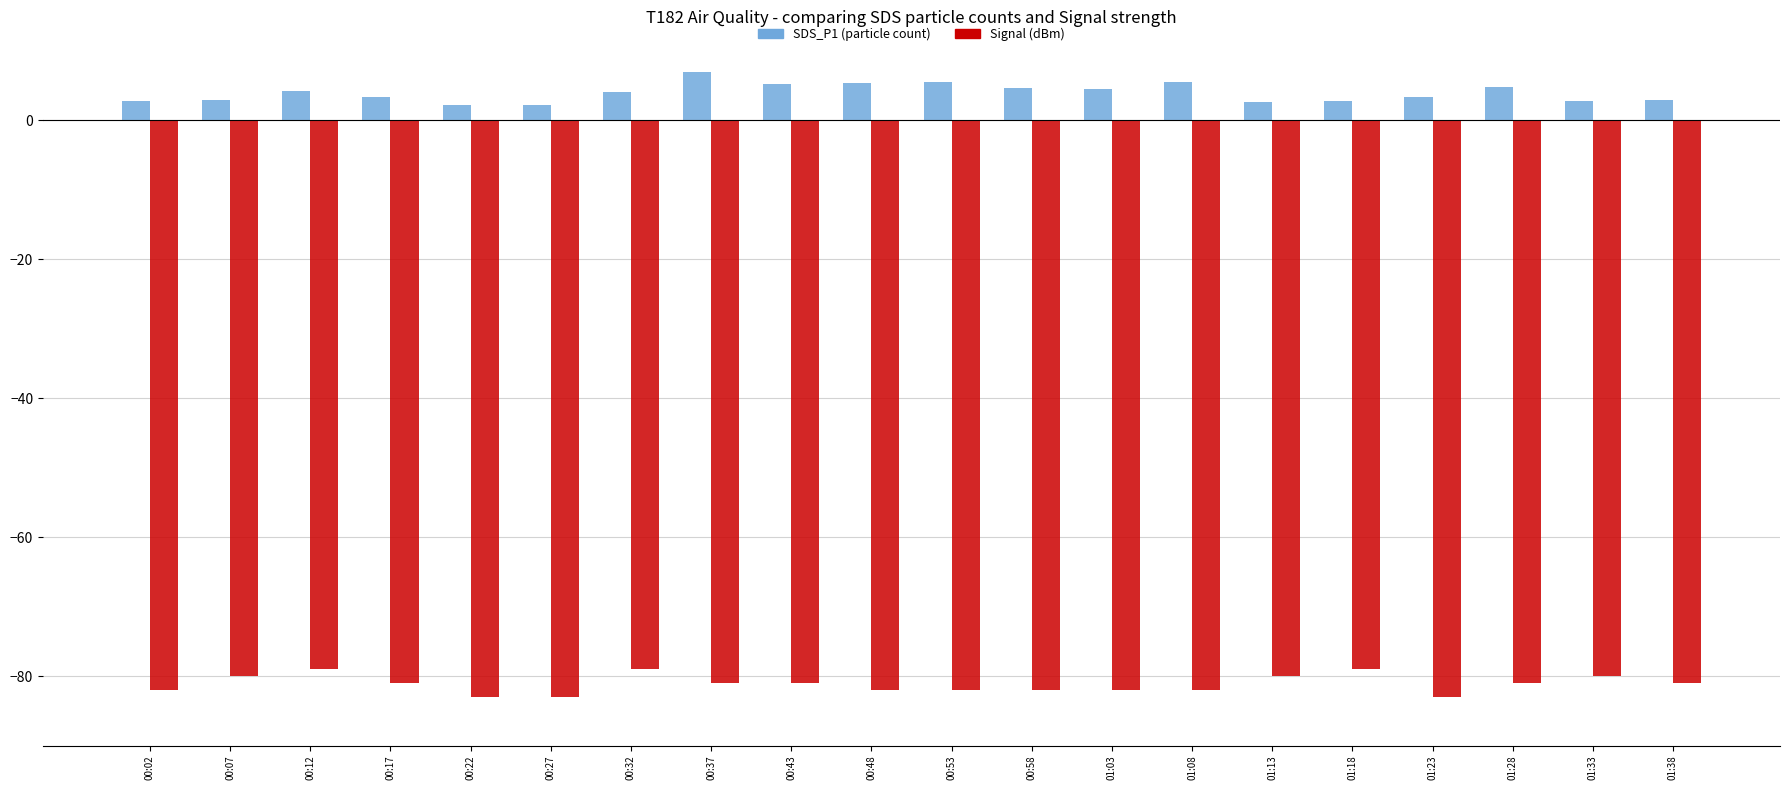

What is the difference between the highest and lowest values at 00:27?

85.2